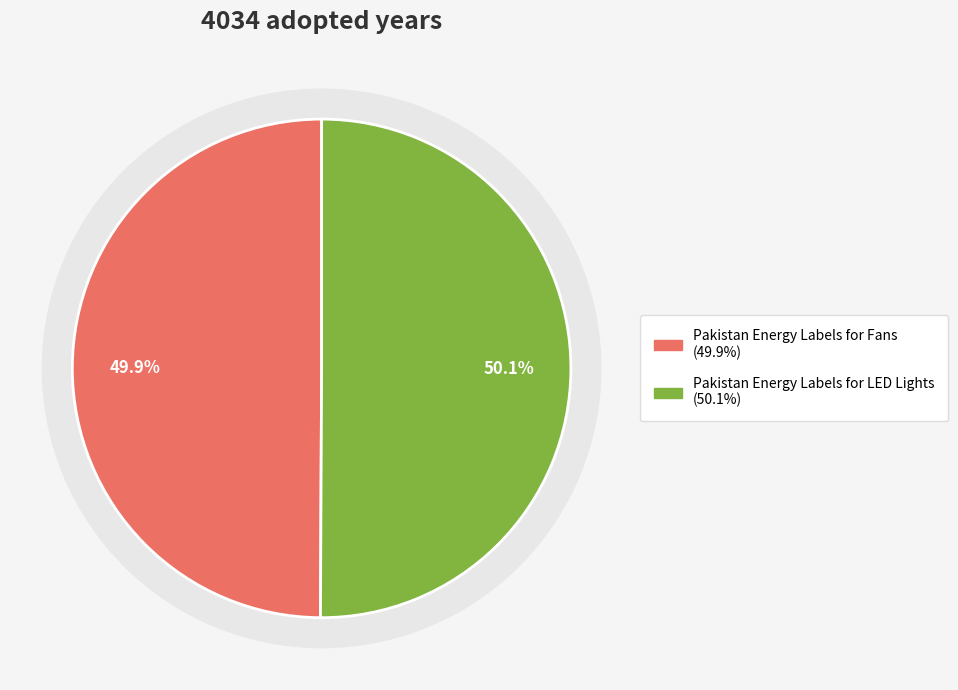

Which slice is the largest?

Pakistan Energy Labels for LED Lights